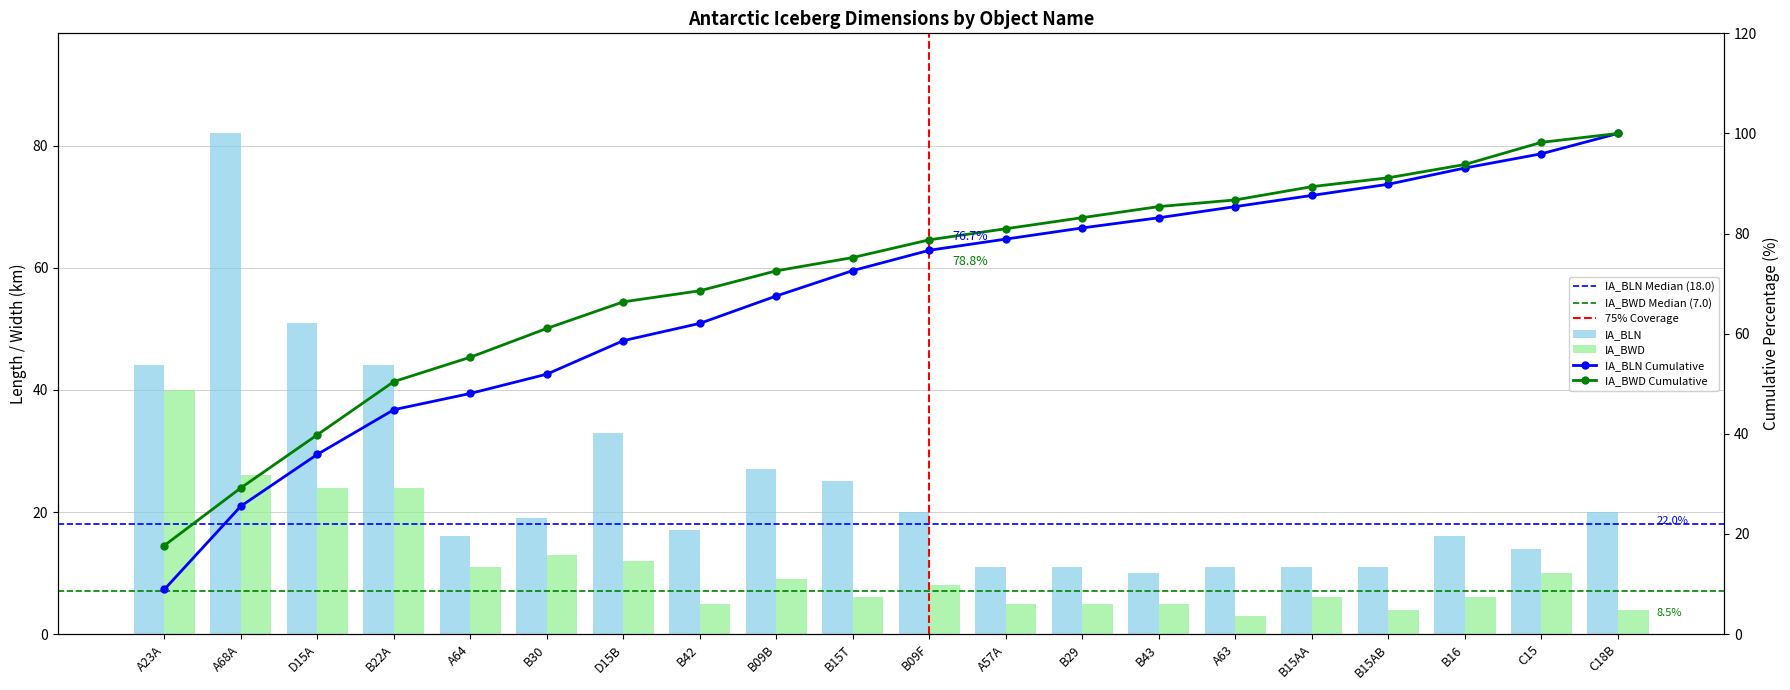

Reading left to right, what are all the values shown in this chart?

IA_BLN: A23A=44	A68A=82	D15A=51	B22A=44	A64=16	B30=19	D15B=33	B42=17	B09B=27	B15T=25	B09F=20	A57A=11	B29=11	B43=10	A63=11	B15AA=11	B15AB=11	B16=16	C15=14	C18B=20
IA_BWD: A23A=40	A68A=26	D15A=24	B22A=24	A64=11	B30=13	D15B=12	B42=5	B09B=9	B15T=6	B09F=8	A57A=5	B29=5	B43=5	A63=3	B15AA=6	B15AB=4	B16=6	C15=10	C18B=4